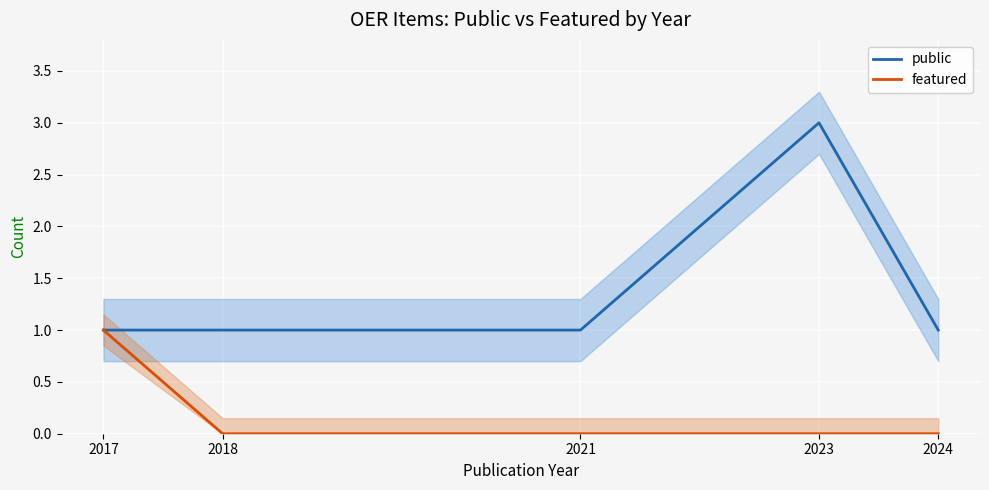

True or false: featured and public intersect in this chart.

False